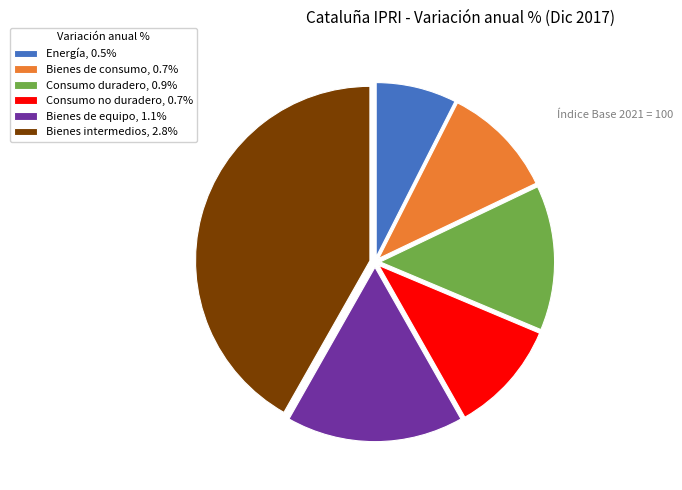

Is there a majority slice in this chart?

No